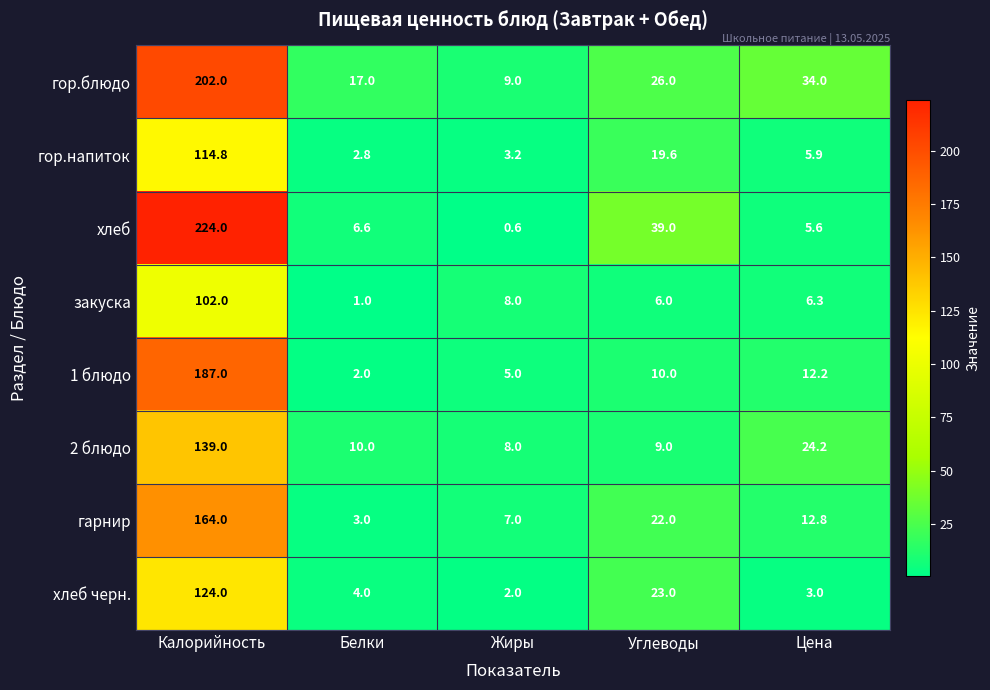

What is the average value of the 1 блюдо series?

43.2